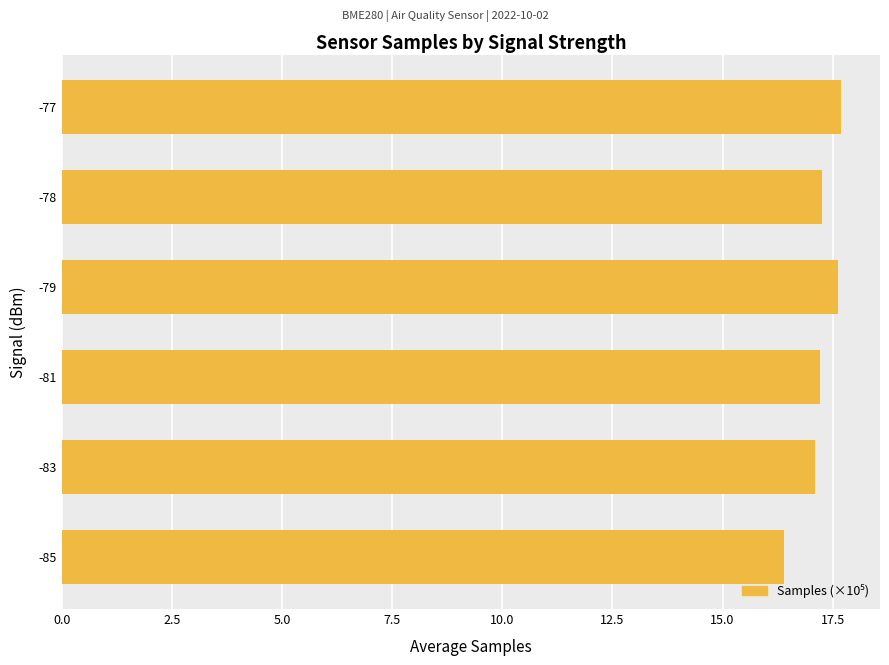

Are the bars horizontal?

Yes